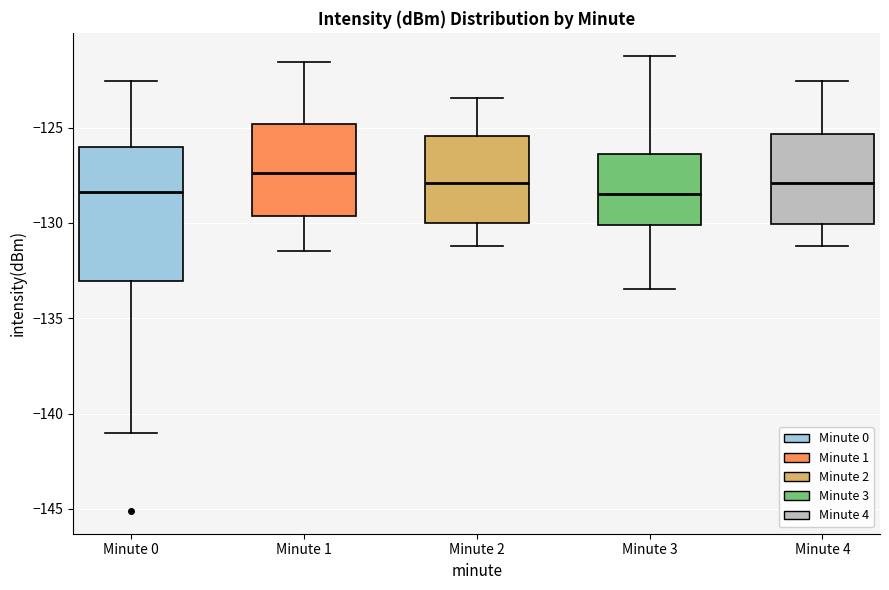

Which box has the highest median line?

Minute 1